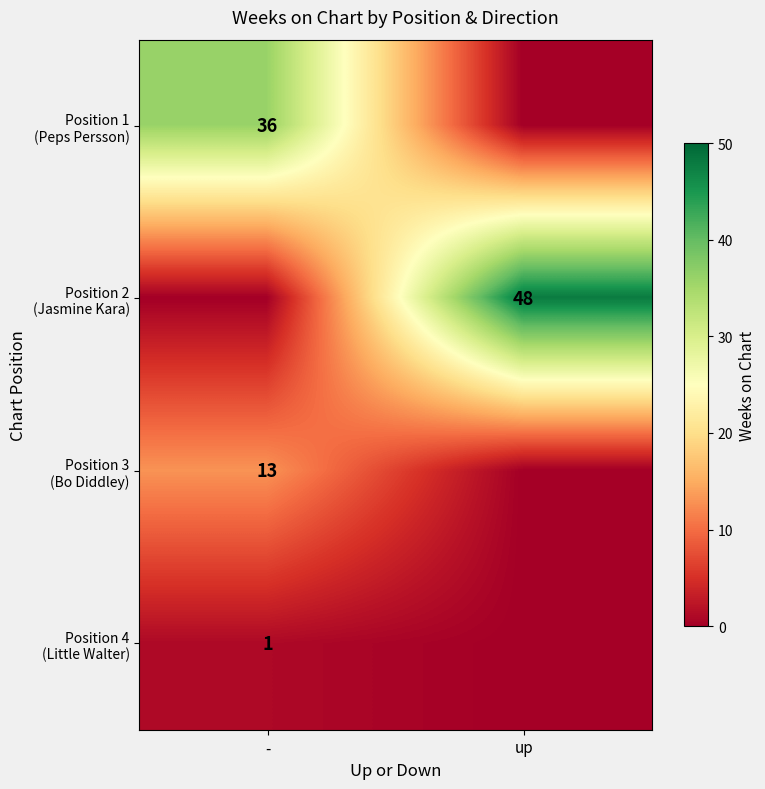

What is the difference between the highest and lowest values at -?

36